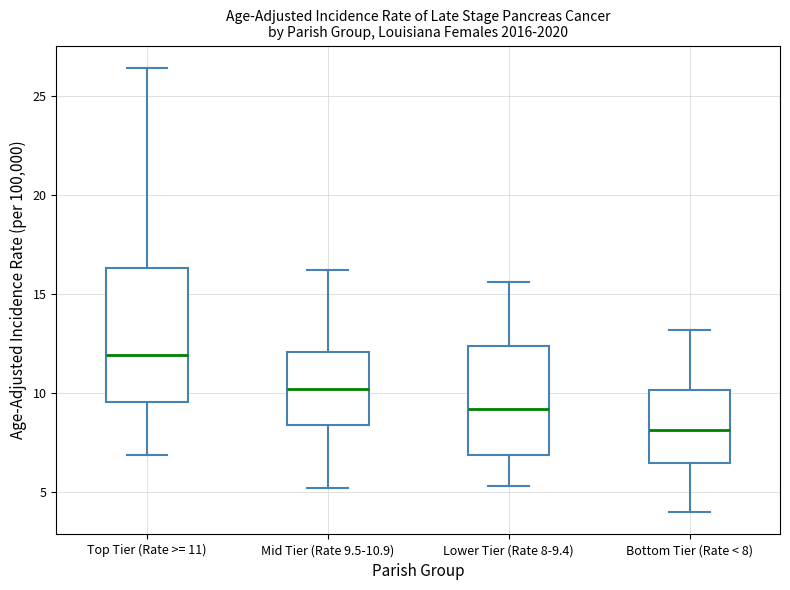

Where does the upper whisker of the box for Lower Tier (Rate 8-9.4) end on the y-axis? The values are not printed on the chart, so give them approximately, as read against the axis.

15.5